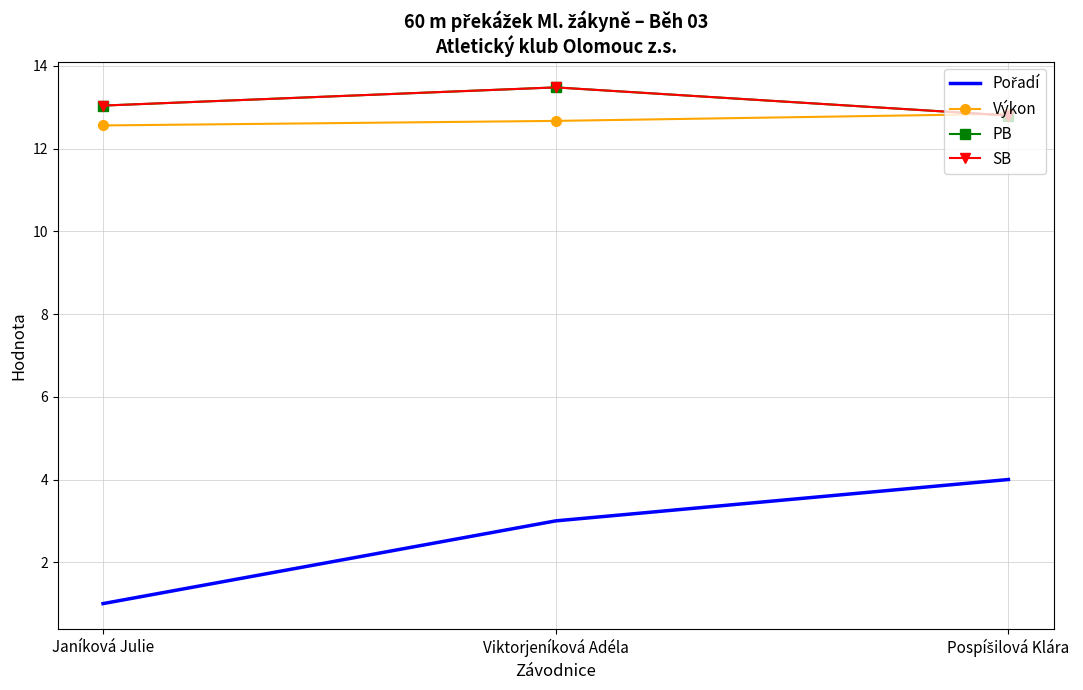

At Viktorjeníková Adéla, list the series in order from largest to smallest.

PB, SB, Výkon, Pořadí